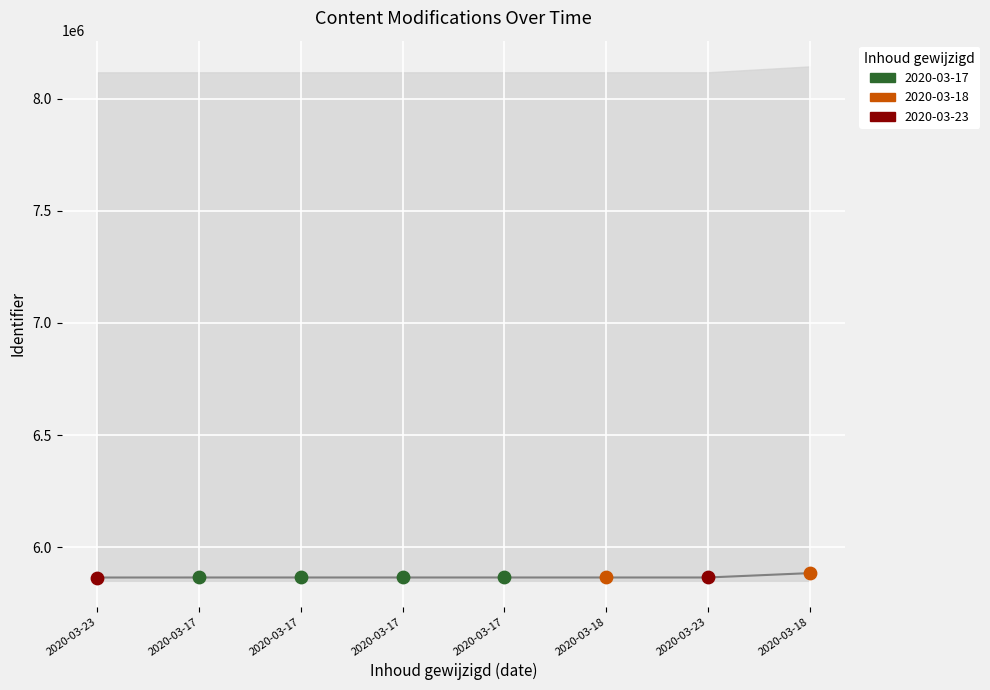

Approximately how many times larger is the value at 2020-03-18 compared to 2020-03-18?

1.0